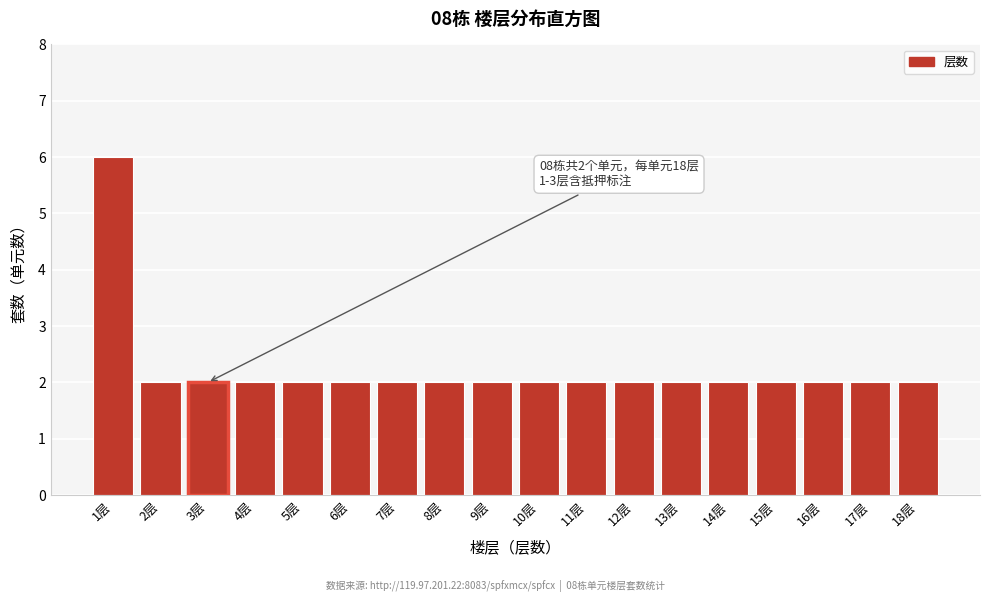

Reading left to right, transcribe all the data shown in this chart.

1层=6	2层=2	3层=2	4层=2	5层=2	6层=2	7层=2	8层=2	9层=2	10层=2	11层=2	12层=2	13层=2	14层=2	15层=2	16层=2	17层=2	18层=2